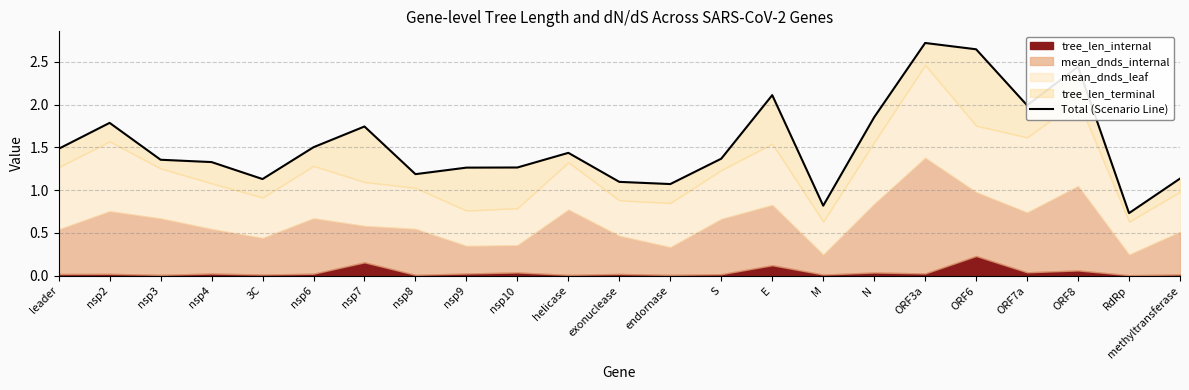

True or false: the data shows 3.8 at ORF3a.

False